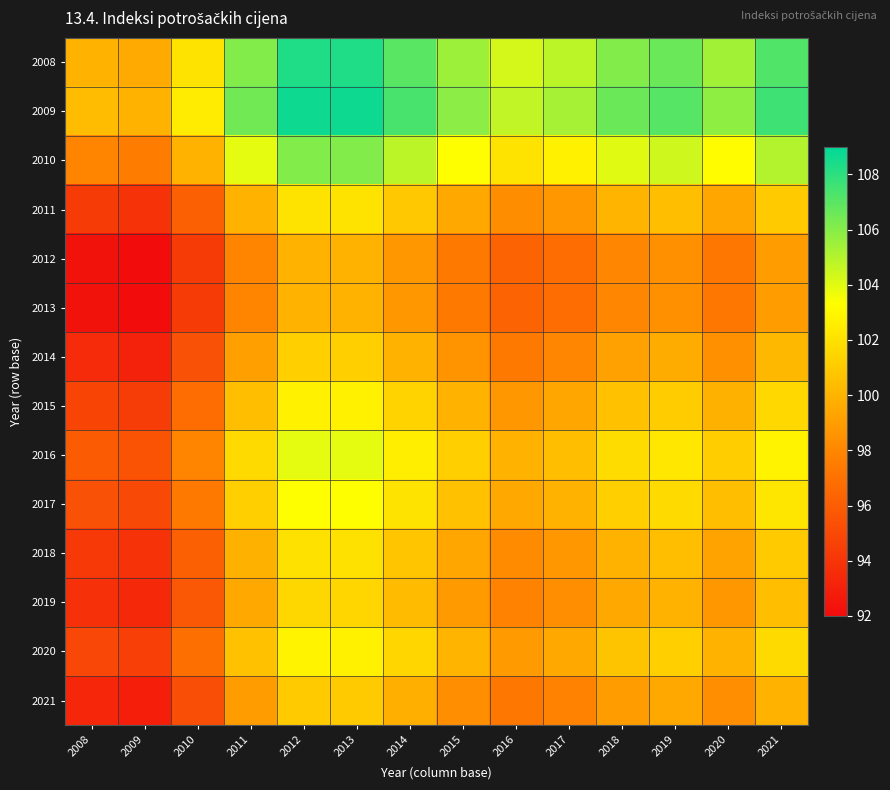

Reading left to right, extract all data points from this chart.

2008: 2008=100.0	2009=99.6	2010=102.1	2011=106.1	2012=108.3	2013=108.3	2014=107.0	2015=105.5	2016=104.3	2017=104.8	2018=106.1	2019=106.6	2020=105.4	2021=107.2
2009: 2008=100.4	2009=100.0	2010=102.5	2011=106.5	2012=108.7	2013=108.7	2014=107.4	2015=105.9	2016=104.7	2017=105.3	2018=106.6	2019=107.1	2020=105.8	2021=107.6
2010: 2008=97.9	2009=97.6	2010=100.0	2011=103.9	2012=106.1	2013=106.1	2014=104.8	2015=103.3	2016=102.1	2017=102.7	2018=104.0	2019=104.4	2020=103.2	2021=105.0
2011: 2008=94.3	2009=93.9	2010=96.2	2011=100.0	2012=102.1	2013=102.1	2014=100.9	2015=99.5	2016=98.3	2017=98.8	2018=100.1	2019=100.5	2020=99.4	2021=101.1
2012: 2008=92.3	2009=92.0	2010=94.3	2011=97.9	2012=100.0	2013=100.0	2014=98.8	2015=97.4	2016=96.3	2017=96.8	2018=98.0	2019=98.5	2020=97.3	2021=99.0
2013: 2008=92.3	2009=92.0	2010=94.3	2011=97.9	2012=100.0	2013=100.0	2014=98.8	2015=97.4	2016=96.3	2017=96.8	2018=98.0	2019=98.5	2020=97.3	2021=99.0
2014: 2008=93.5	2009=93.1	2010=95.4	2011=99.1	2012=101.2	2013=101.2	2014=100.0	2015=98.6	2016=97.4	2017=98.0	2018=99.2	2019=99.6	2020=98.5	2021=100.2
2015: 2008=94.8	2009=94.4	2010=96.8	2011=100.5	2012=102.7	2013=102.7	2014=101.4	2015=100.0	2016=98.8	2017=99.4	2018=100.6	2019=101.1	2020=99.9	2021=101.6
2016: 2008=95.9	2009=95.5	2010=97.9	2011=101.7	2012=103.9	2013=103.9	2014=102.6	2015=101.2	2016=100.0	2017=100.5	2018=101.8	2019=102.3	2020=101.1	2021=102.8
2017: 2008=95.4	2009=95.0	2010=97.4	2011=101.2	2012=103.3	2013=103.3	2014=102.1	2015=100.6	2016=99.5	2017=100.0	2018=101.2	2019=101.7	2020=100.5	2021=102.3
2018: 2008=94.2	2009=93.9	2010=96.2	2011=99.9	2012=102.0	2013=102.0	2014=100.8	2015=99.4	2016=98.2	2017=98.8	2018=100.0	2019=100.5	2020=99.3	2021=101.0
2019: 2008=93.8	2009=93.4	2010=95.7	2011=99.5	2012=101.6	2013=101.6	2014=100.4	2015=98.9	2016=97.8	2017=98.3	2018=99.5	2019=100.0	2020=98.8	2021=100.5
2020: 2008=94.9	2009=94.5	2010=96.9	2011=100.6	2012=102.8	2013=102.7	2014=101.5	2015=100.1	2016=98.9	2017=99.5	2018=100.7	2019=101.2	2020=100.0	2021=101.7
2021: 2008=93.3	2009=92.9	2010=95.2	2011=99.0	2012=101.0	2013=101.0	2014=99.8	2015=98.4	2016=97.3	2017=97.8	2018=99.0	2019=99.5	2020=98.3	2021=100.0